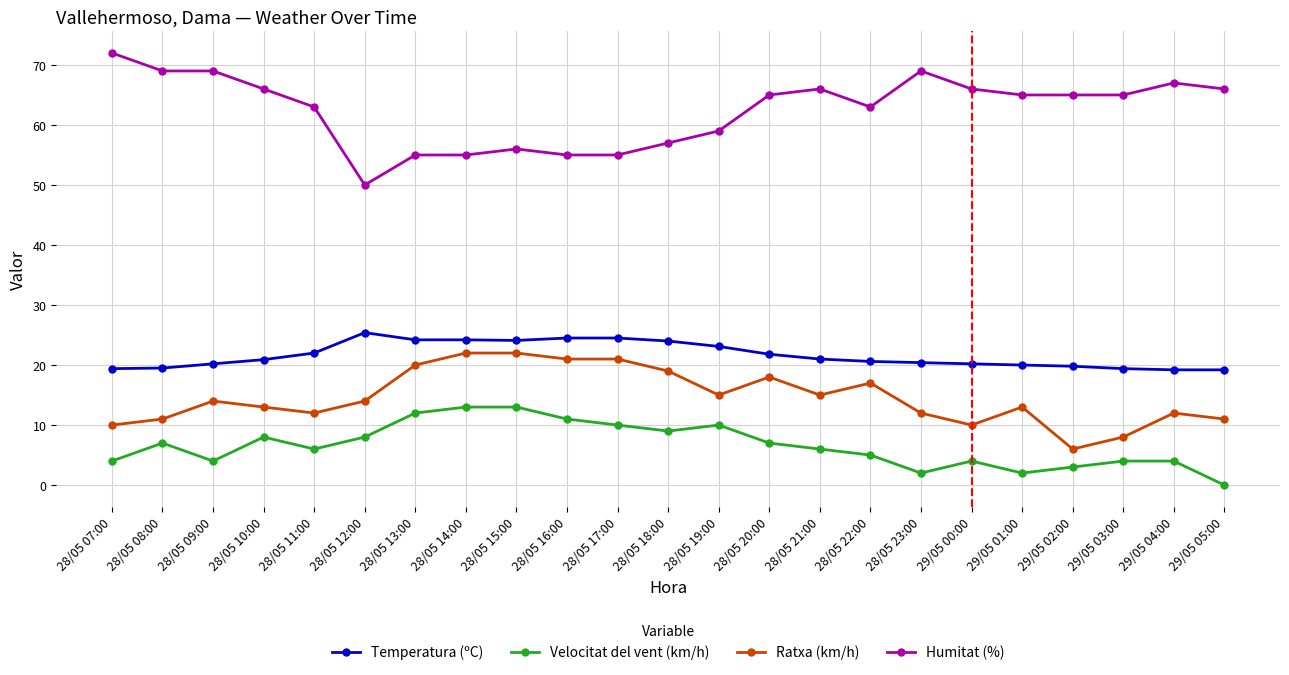

True or false: Humitat (%) has more than 2 points higher than both neighbors.

True